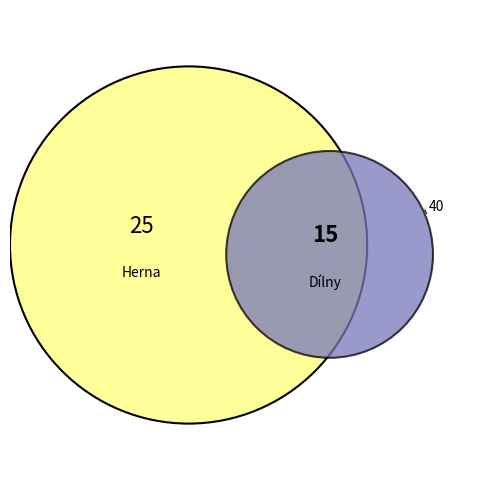

Does Herna account for over 50% of the chart?

Yes